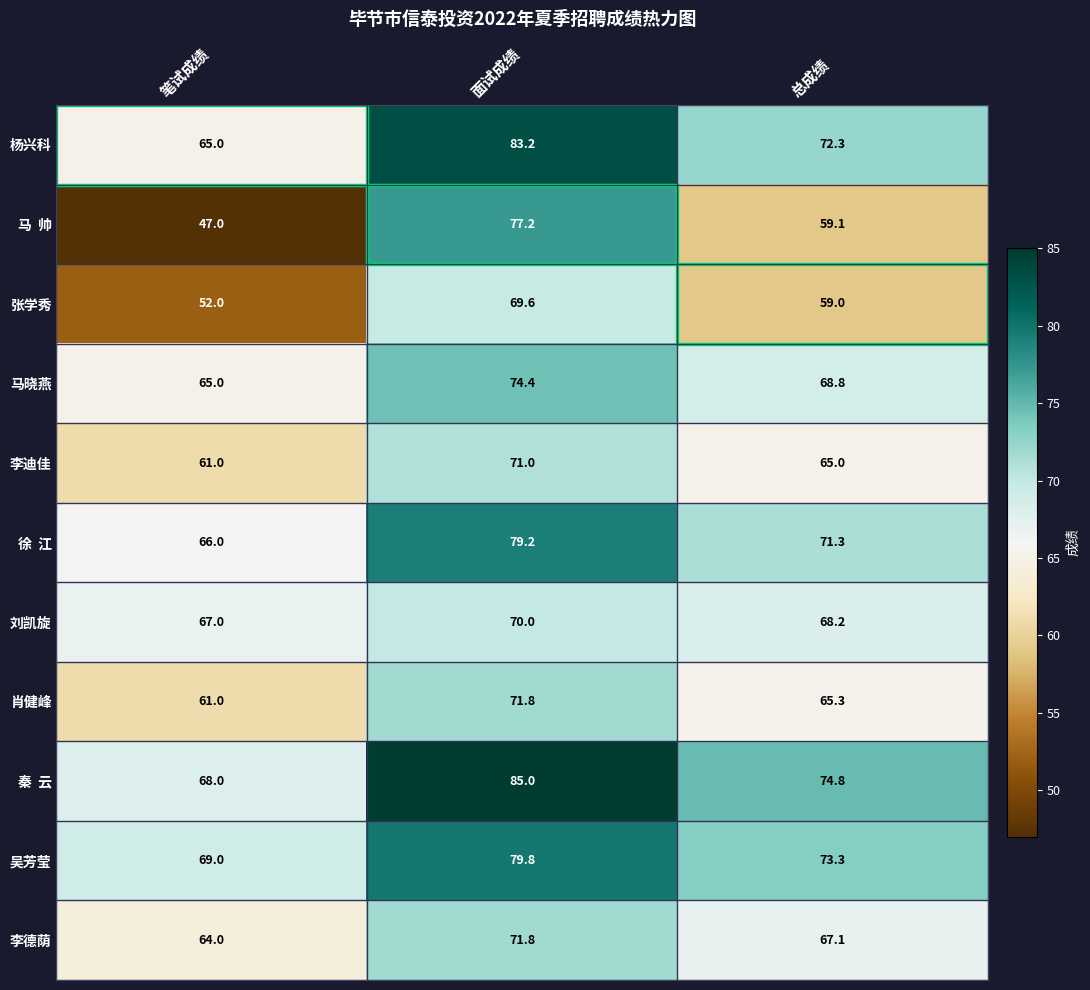

What value does the 马晓燕 series have at 面试成绩?

74.4